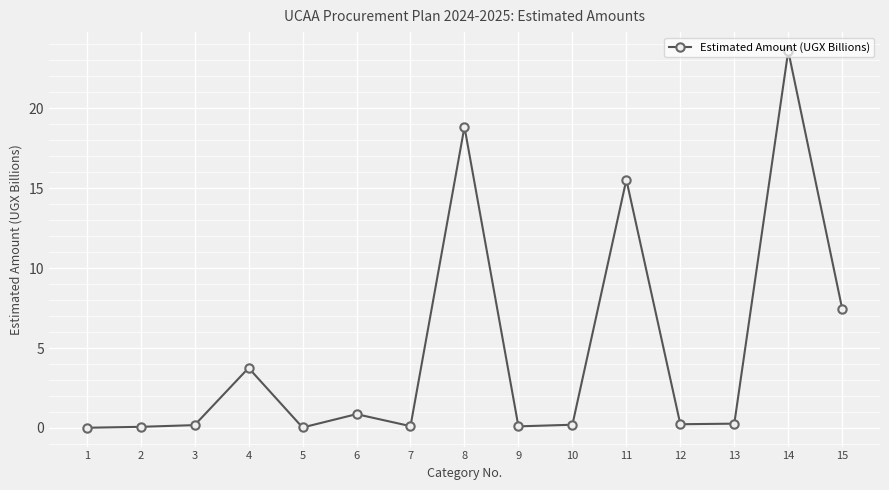

What is the difference between the values at 1 and 14?

23.6